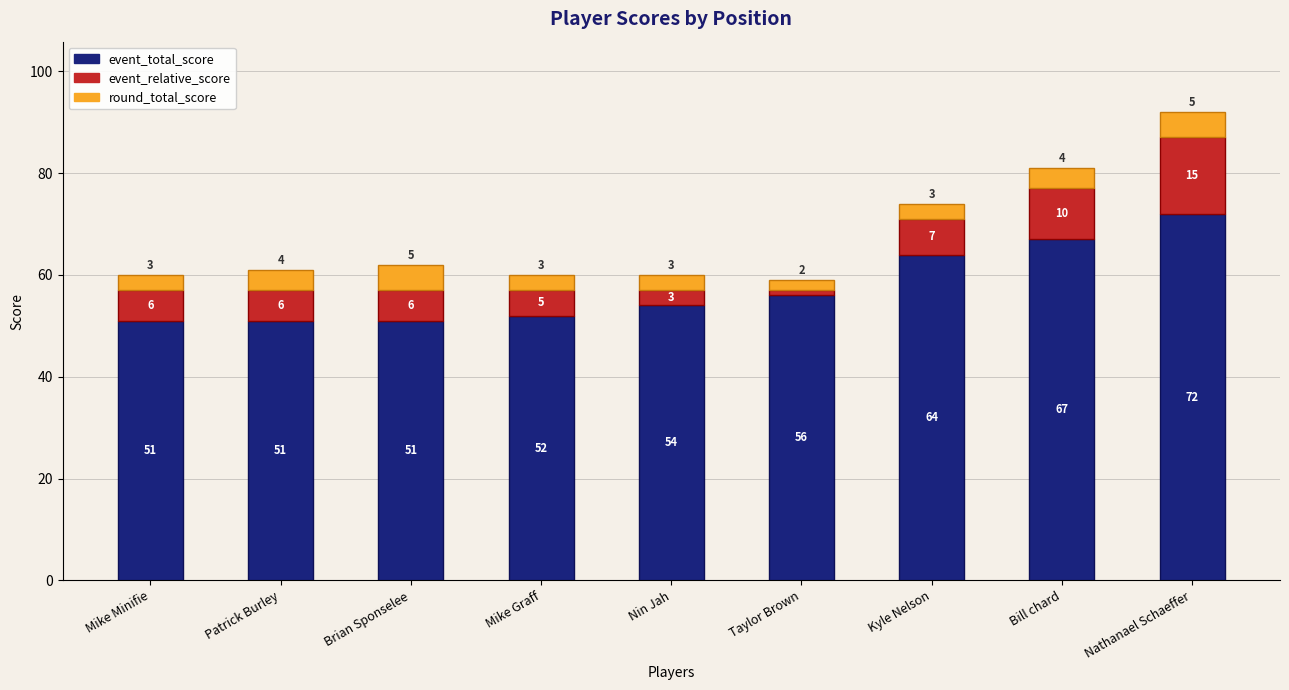

Where is event_total_score nearest to the value 61?

Kyle Nelson